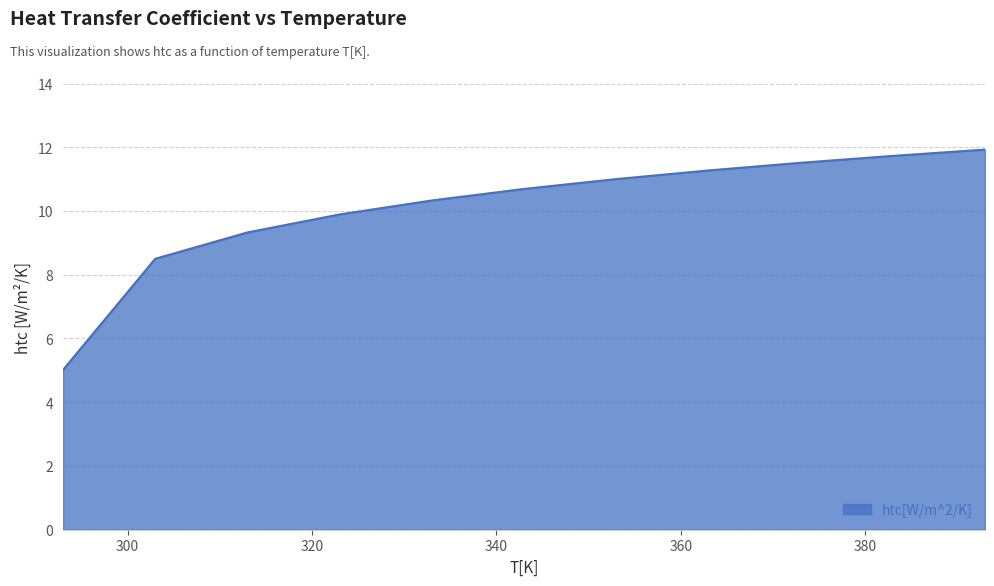

What is the greatest value displayed?

11.9